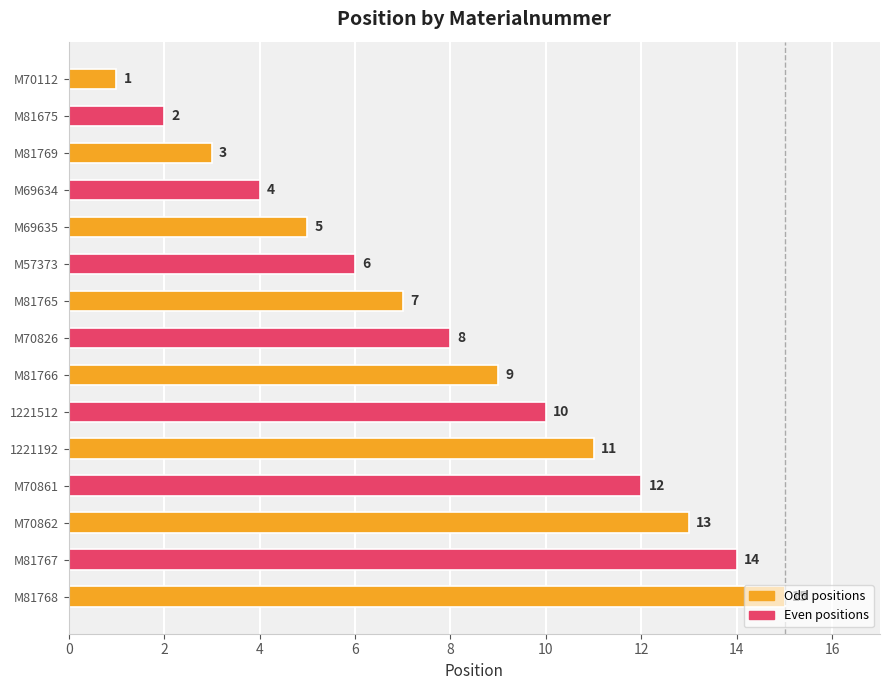

What is the average value?

8